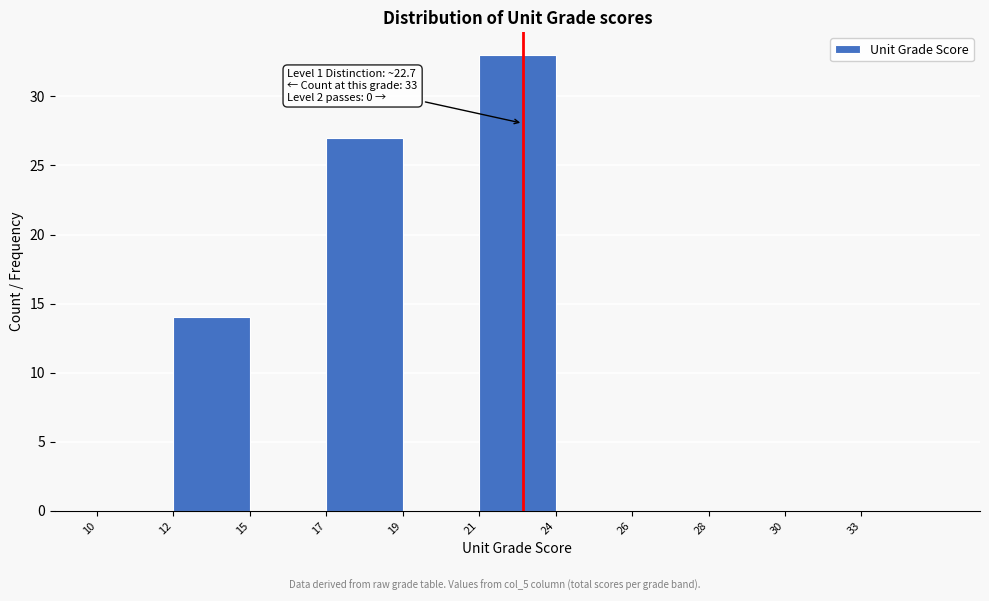

Reading left to right, transcribe all the data shown in this chart.

10=0	12=14	15=0	17=27	19=0	21=33	24=0	26=0	28=0	30=0	33=0